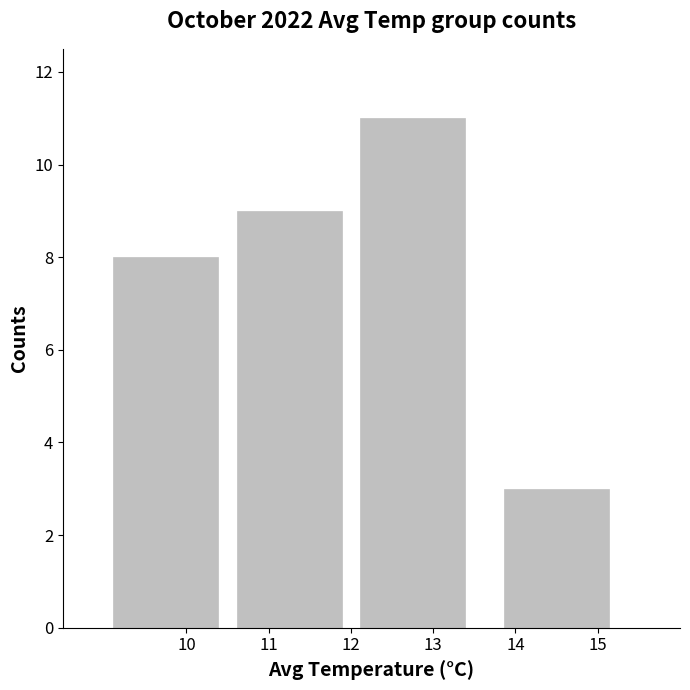

What value does the data have at 13?

11